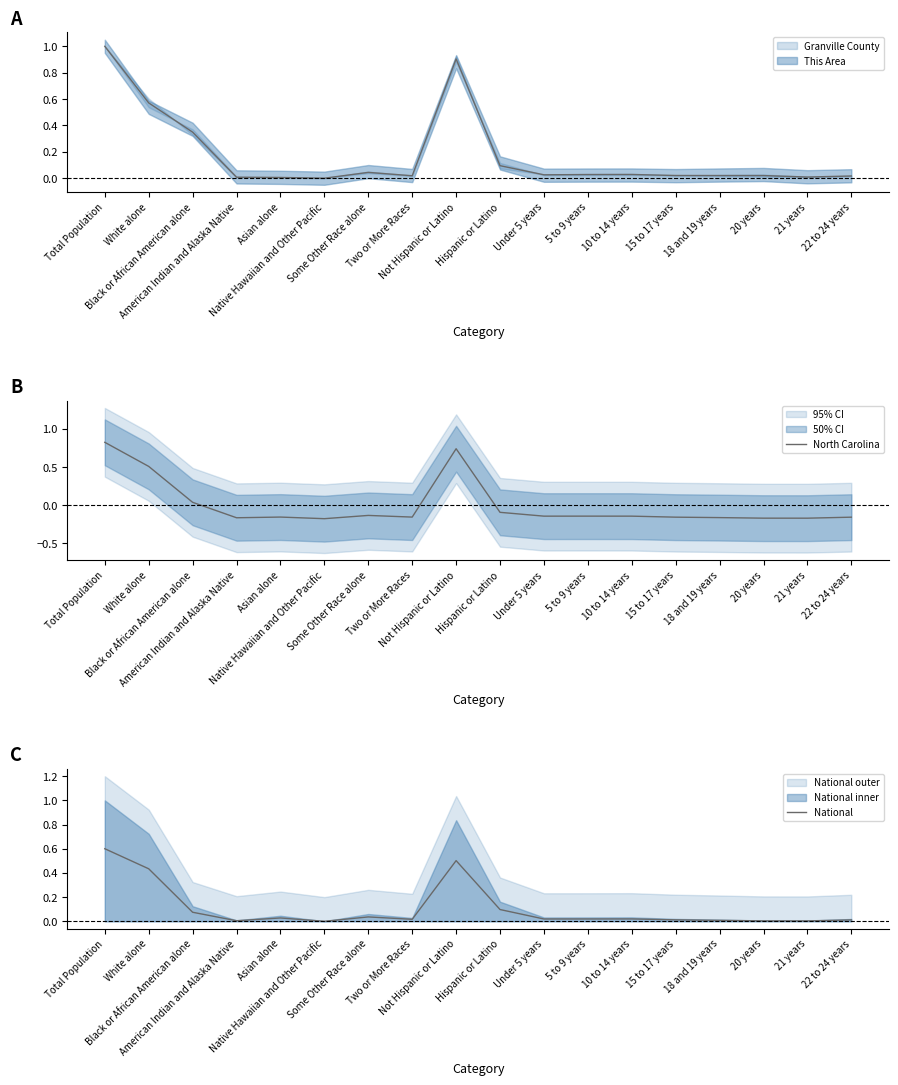

Does the chart display data point markers on the line(s)?

No